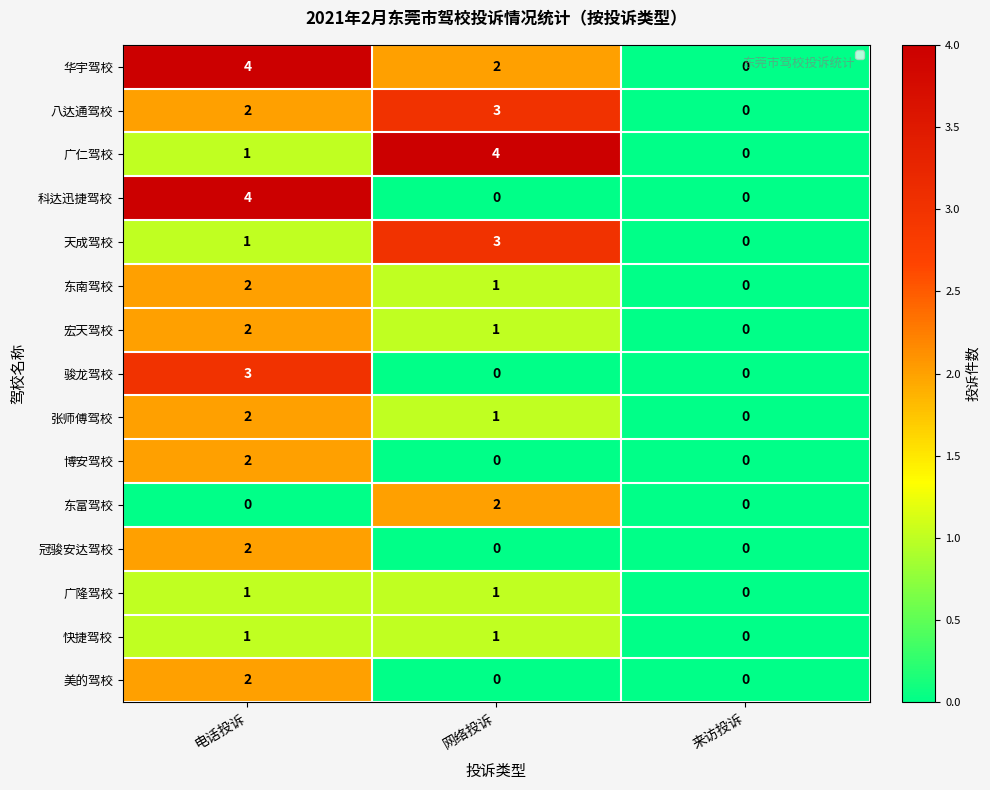

Which series changed the most between 网络投诉 and 来访投诉?

广仁驾校